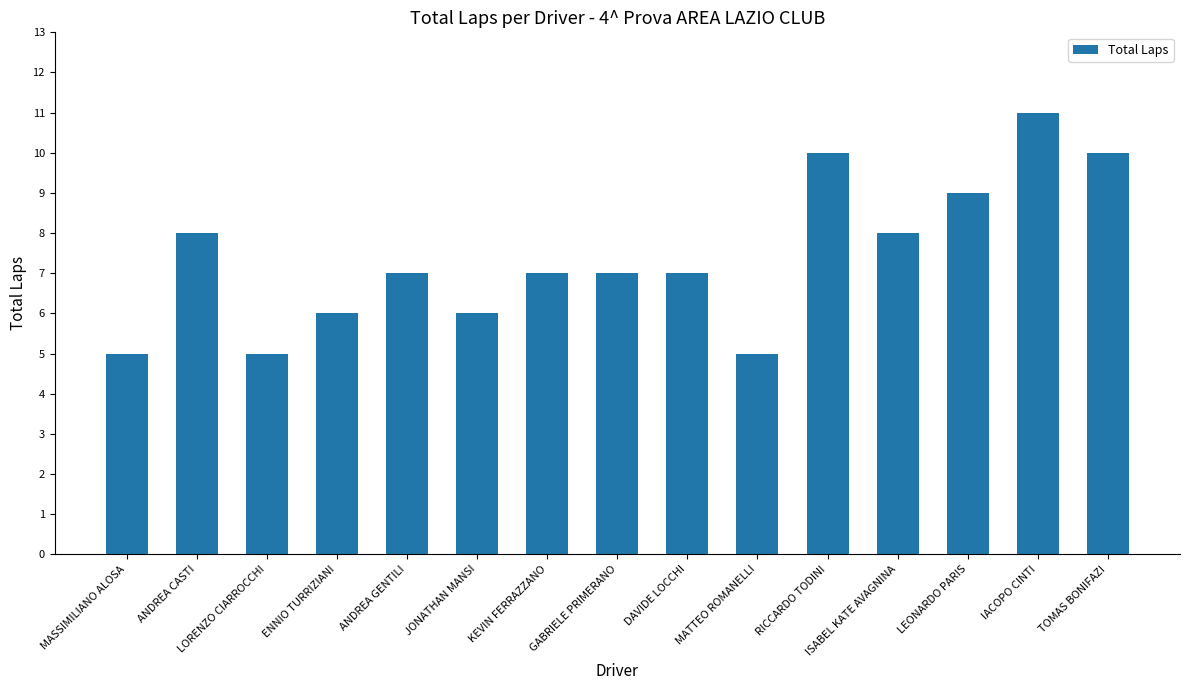

Which category has the highest value across all series?

IACOPO CINTI